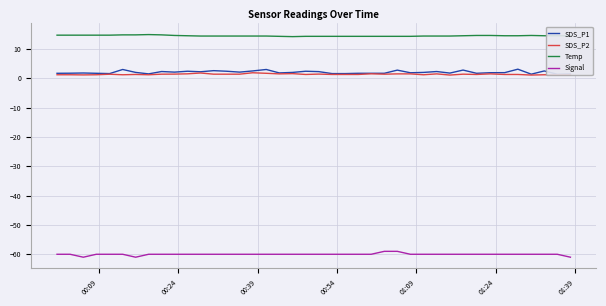

What is the difference between the maximum and minimum values in the Temp series?

0.7